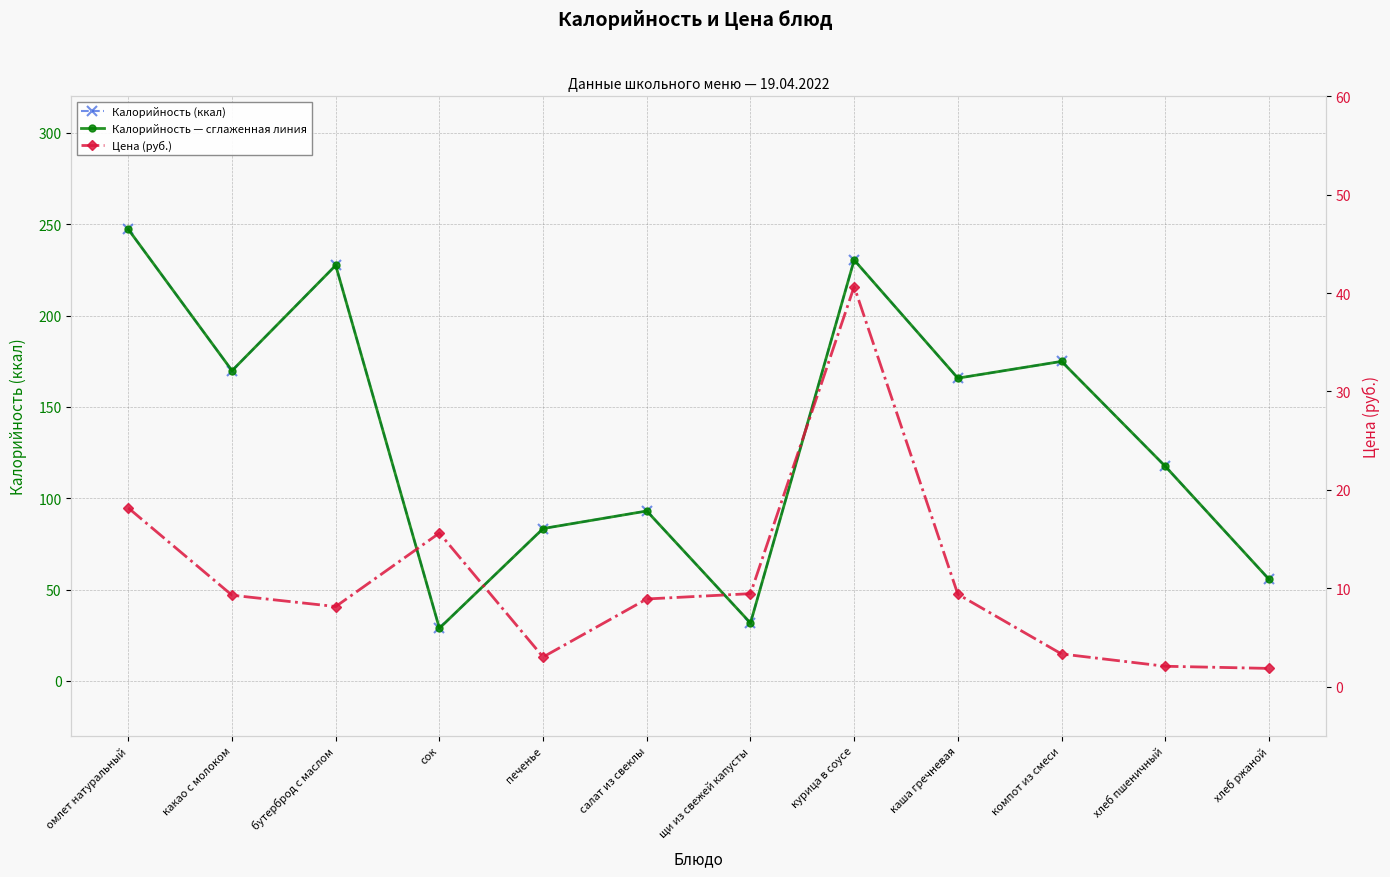

What is the difference between the second highest and second lowest values in the Цена (руб.) series?

16.1